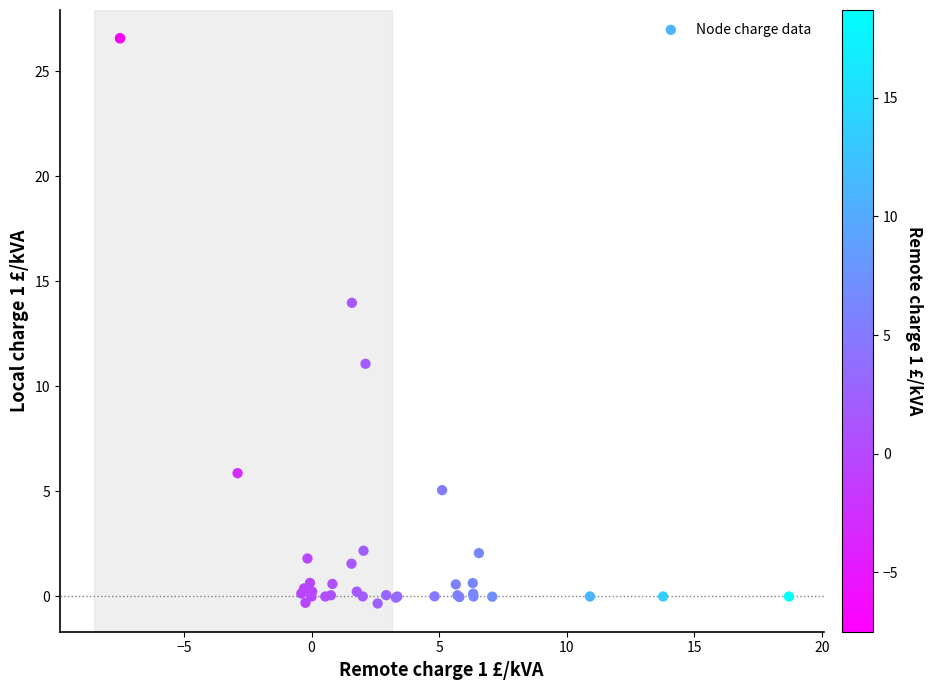

What Y value in the scatter plot is closest to 13?

14.0